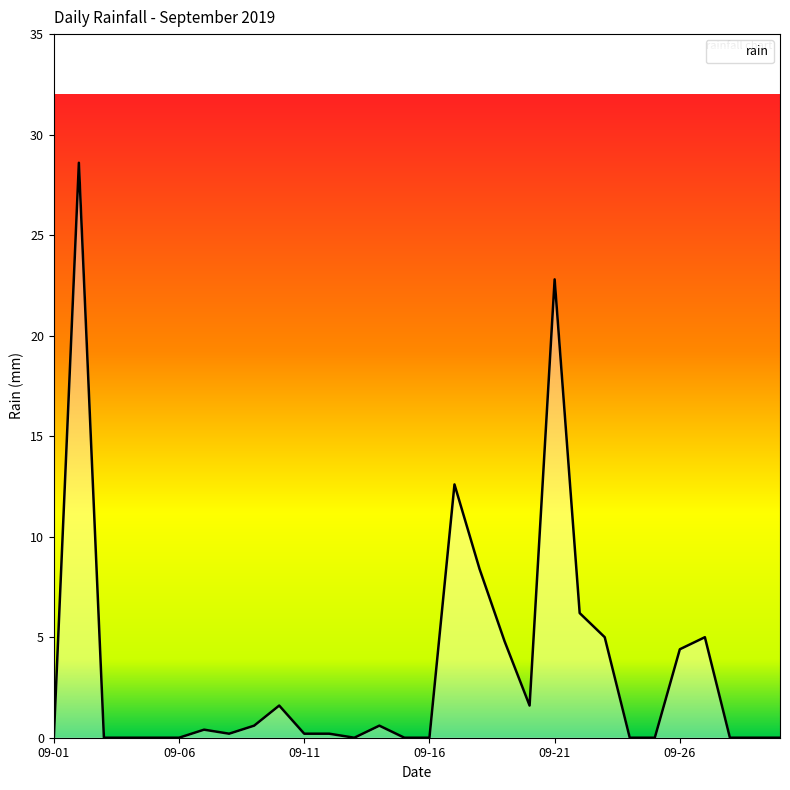

What is the maximum value shown in the chart?

28.6